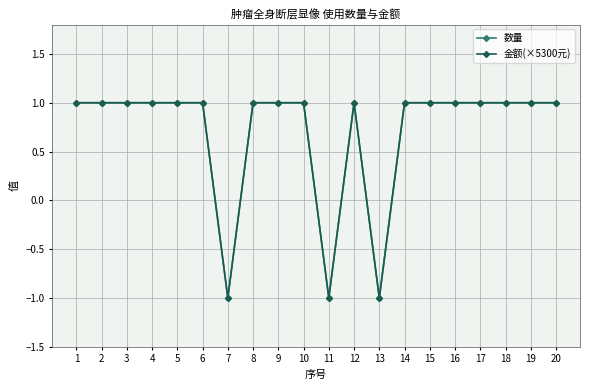

What is the difference between the maximum and minimum values in the 数量 series?

2